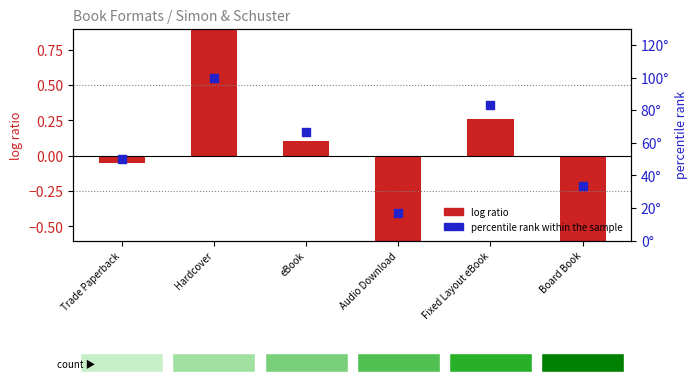

Which series reaches the minimum Y coordinate?

log ratio